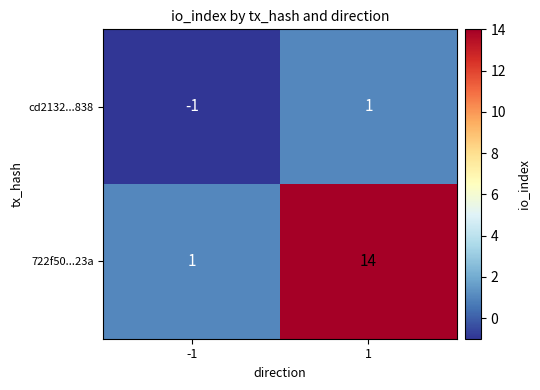

Which series has the largest total across all categories?

722f50...23a